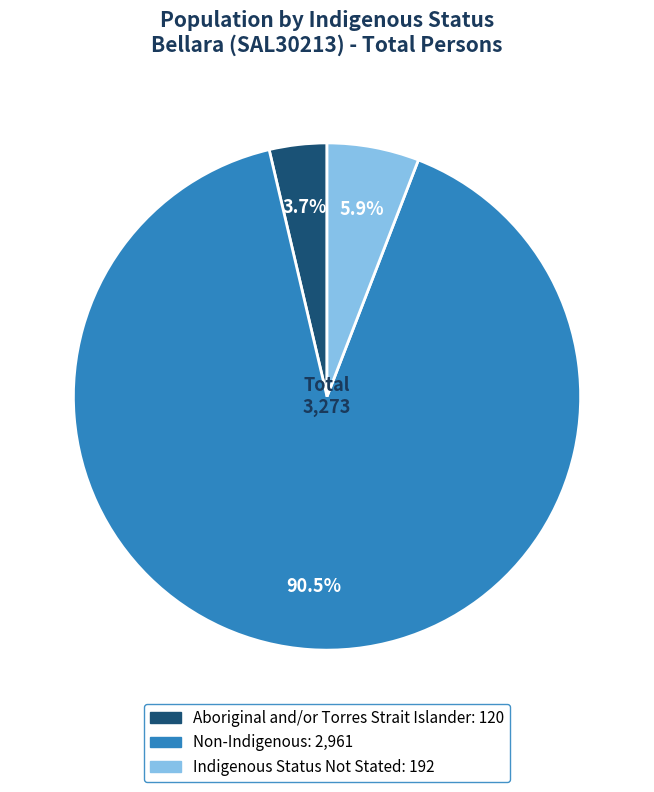

Does any single category account for the majority?

Yes